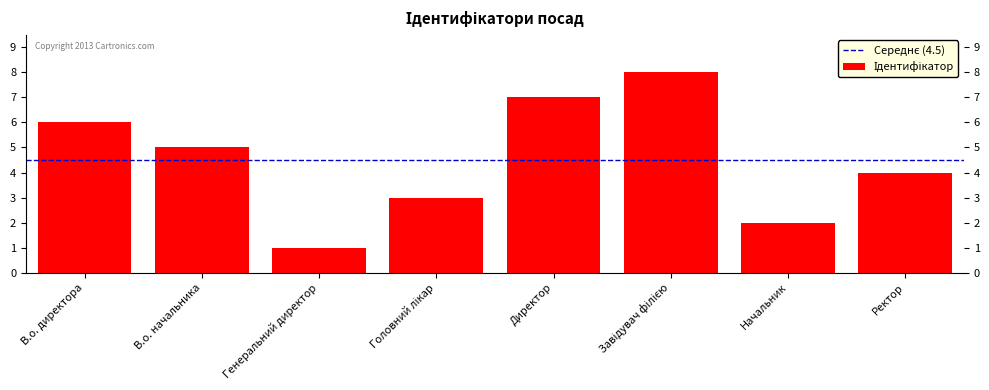

The chart shows a value of 1 at Генеральний директор. True or false?

True